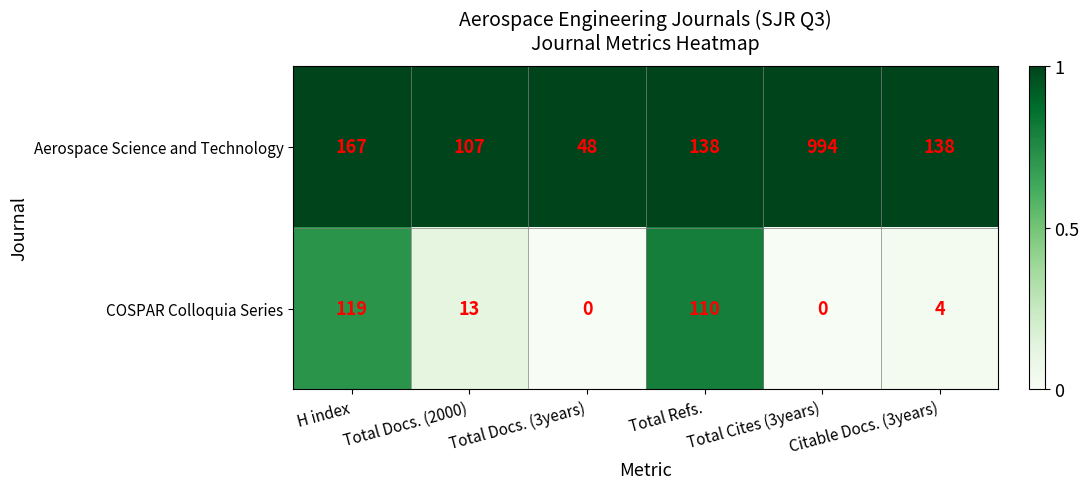

List the series in order of their peak value, lowest first.

COSPAR Colloquia Series, Aerospace Science and Technology